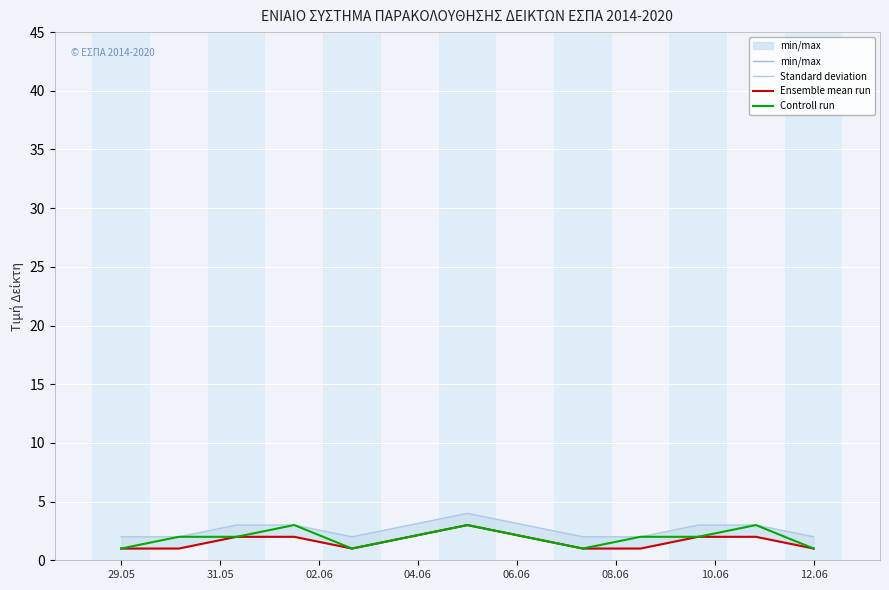

What is the difference between the maximum and minimum values in the Ensemble mean run series?

2